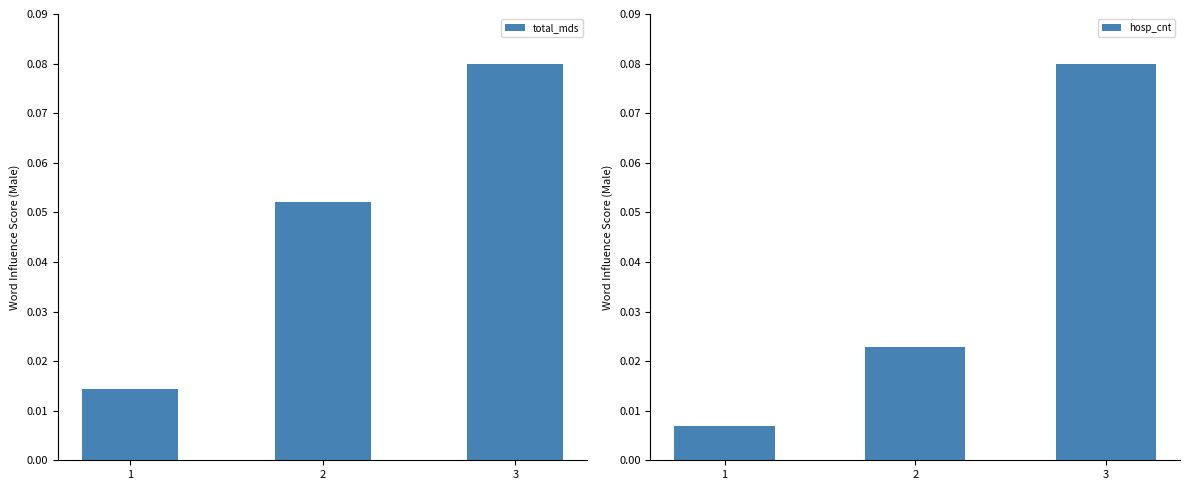

At how many categories does at least one series exceed 0?

3